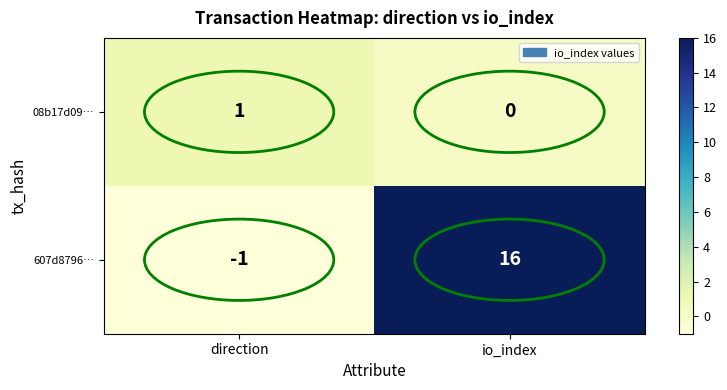

At which category does the chart reach its minimum across all series?

direction